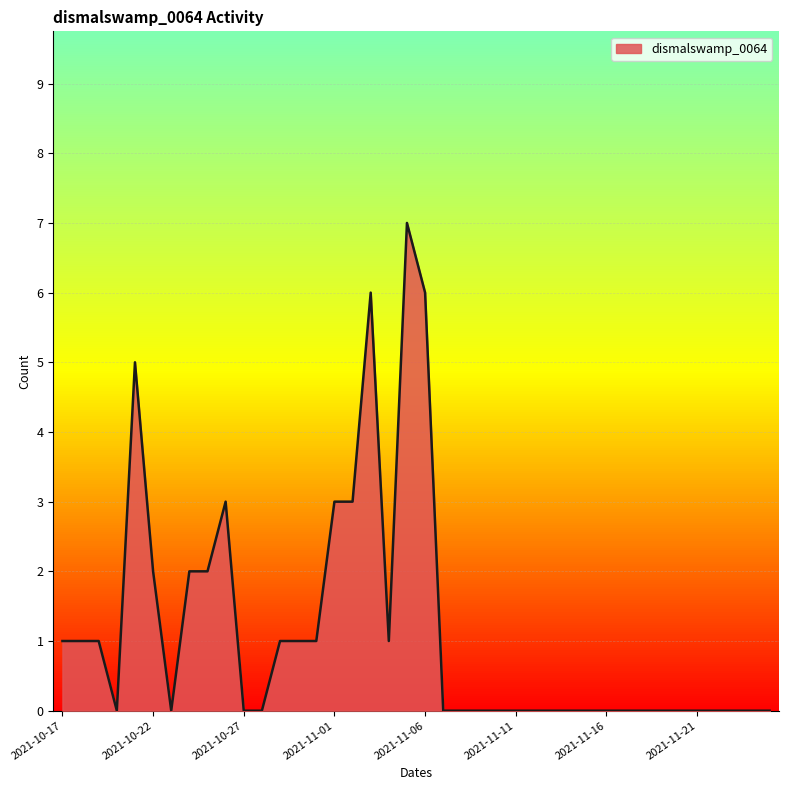

What is the greatest value displayed?

7